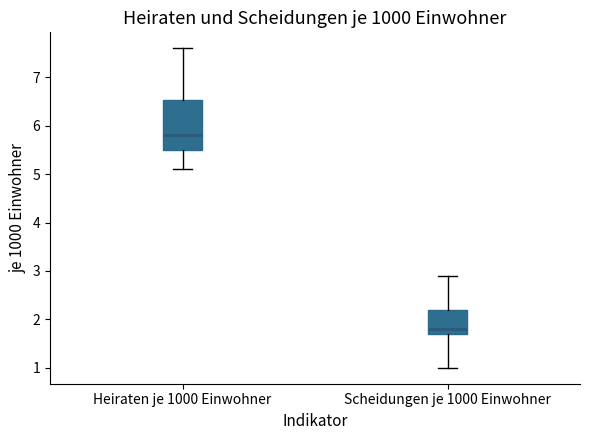

Reading left to right, read every box against the y-axis: the position of its median line, the range the box covers, and the ends of its whiskers. The values are not printed on the chart, so give them approximately, as read against the axis.

Heiraten je 1000 Einwohner: median 5.8, box 5.5 to 6.5, whiskers 5.1 to 7.6
Scheidungen je 1000 Einwohner: median 1.8, box 1.7 to 2.2, whiskers 1.0 to 2.9